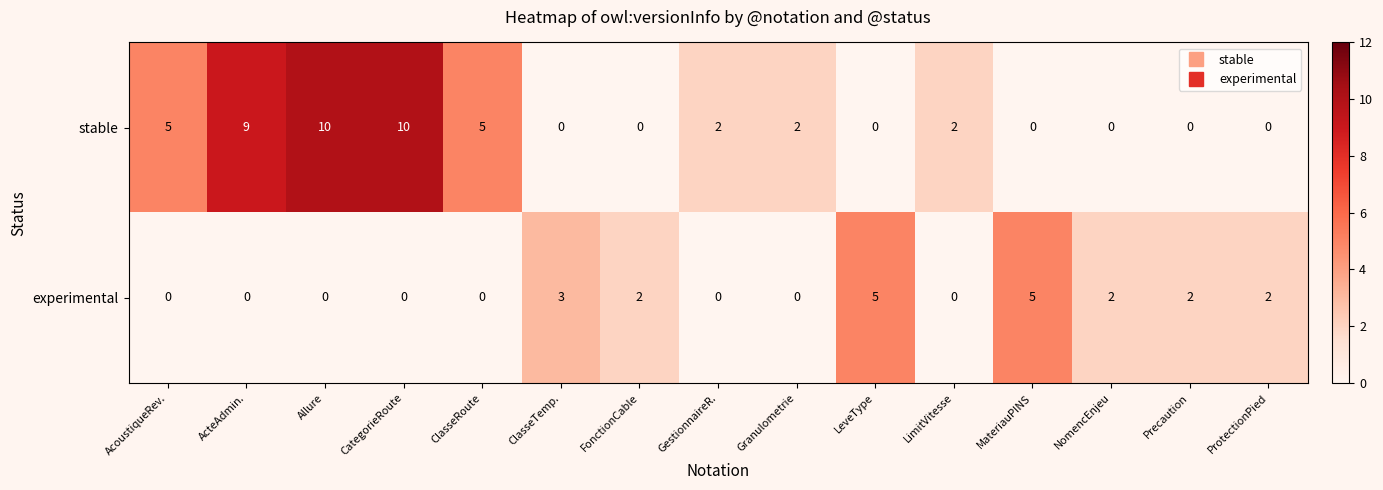

What is the average value of the stable series?

3